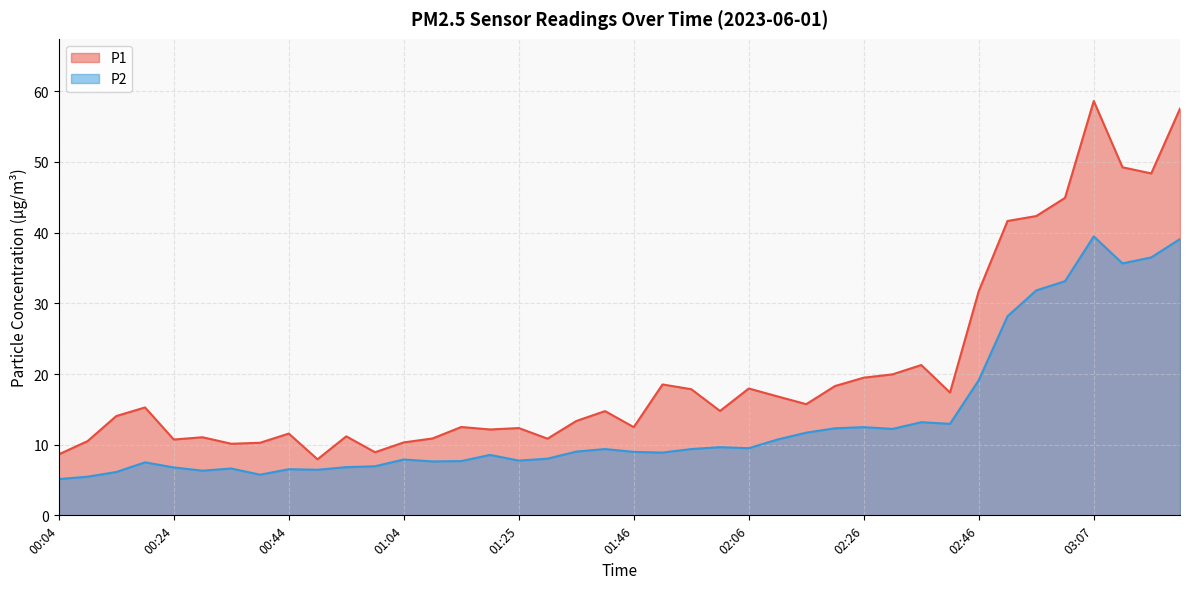

True or false: P2 and P1 intersect in this chart.

False